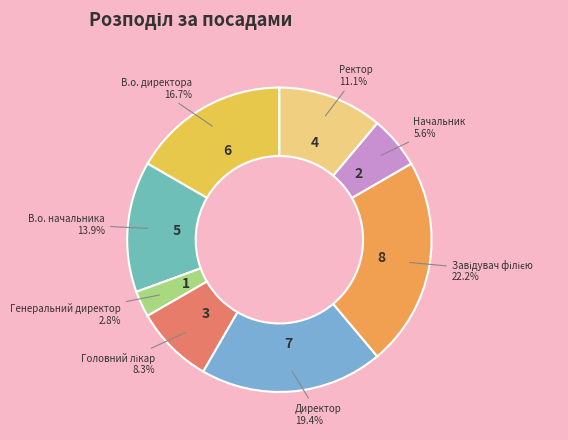

What is the smallest slice in the pie chart?

Генеральний директор